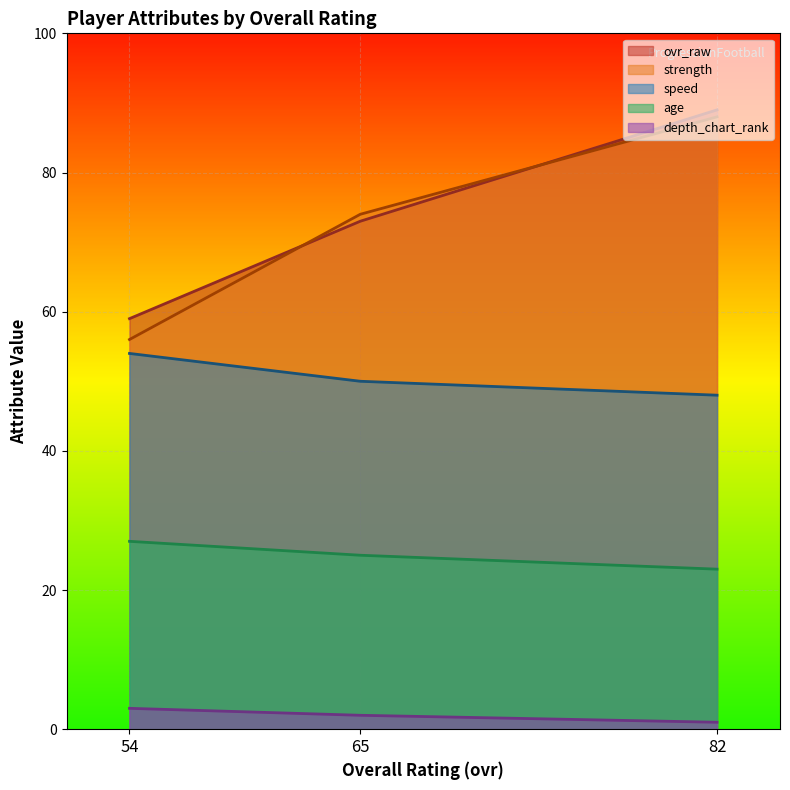

What is the maximum value shown in the chart?

89